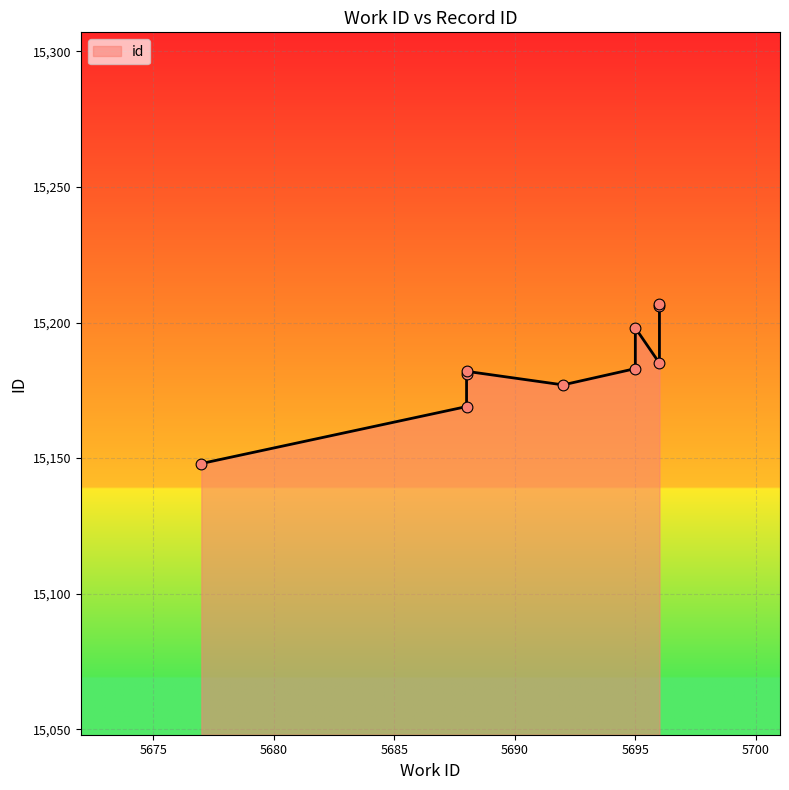

What is the change in value from 5688 to 5696?

+3